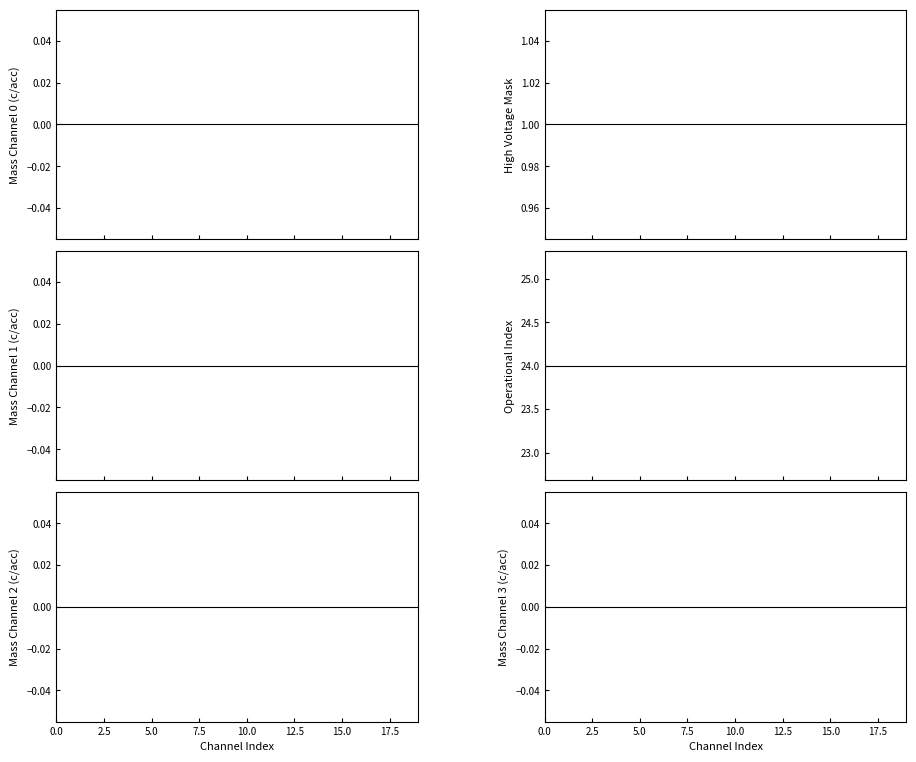

Which series has the largest range (max minus min)?

Mass Channel 0